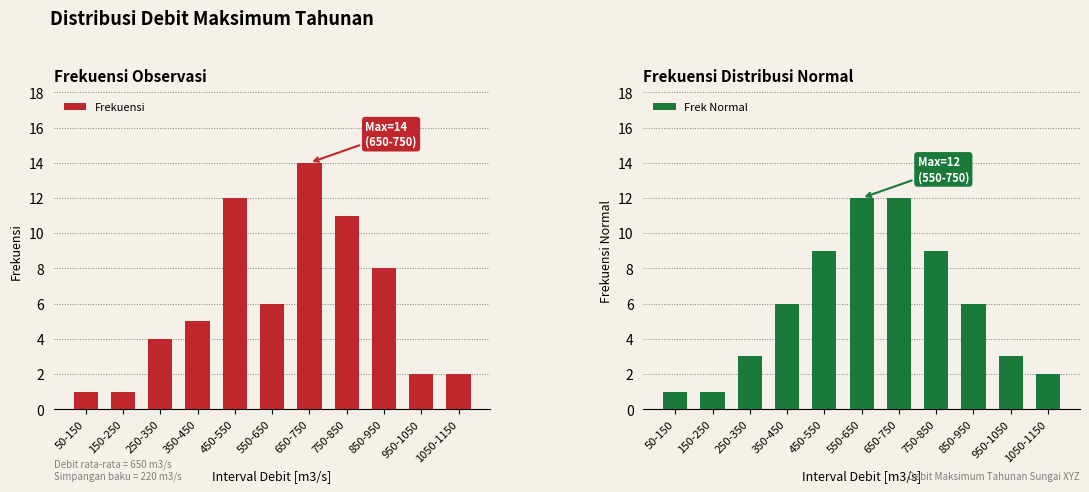

Reading left to right, list all the values displayed in this chart.

Frekuensi: 1	1	4	5	12	6	14	11	8	2	2
Frek Normal: 1	1	3	6	9	12	12	9	6	3	2